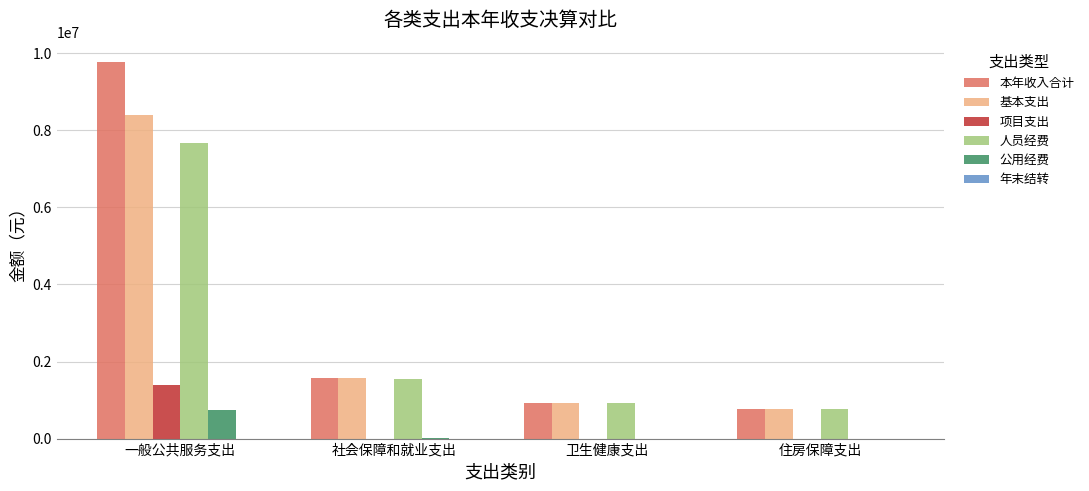

Read the 本年收入合计 value at 社会保障和就业支出.

1563651.6